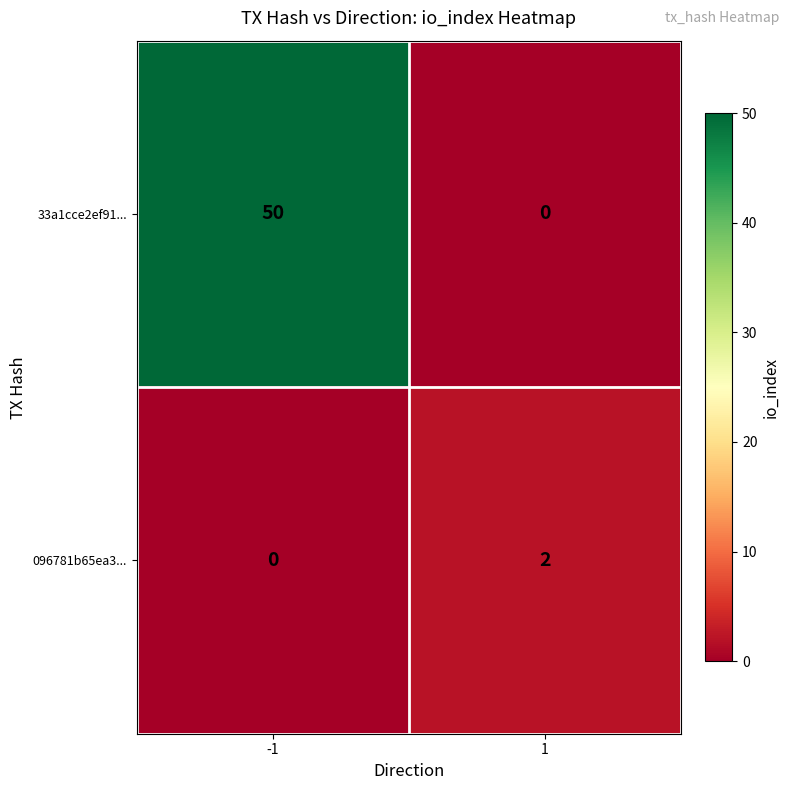

What is the greatest value displayed?

50